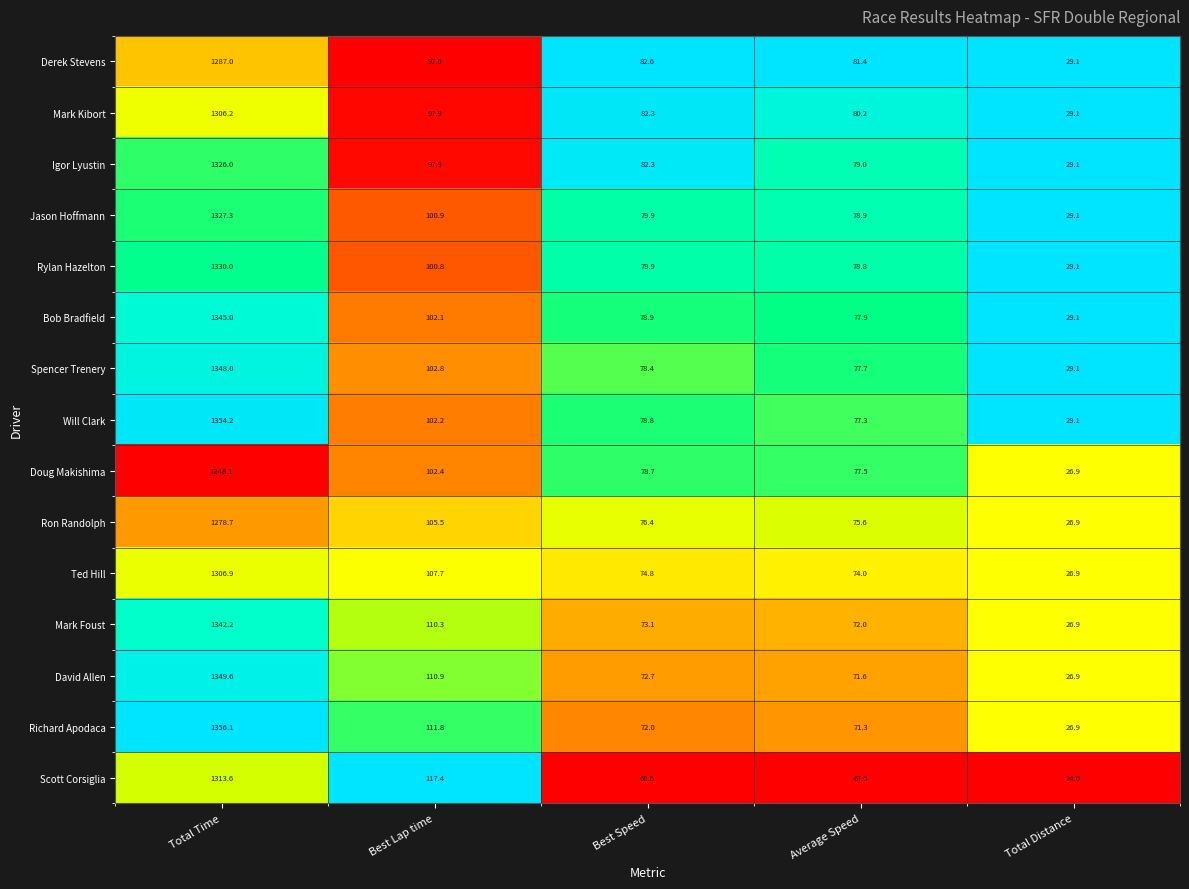

Which series changed the most between Best Lap time and Best Speed?

Scott Corsiglia